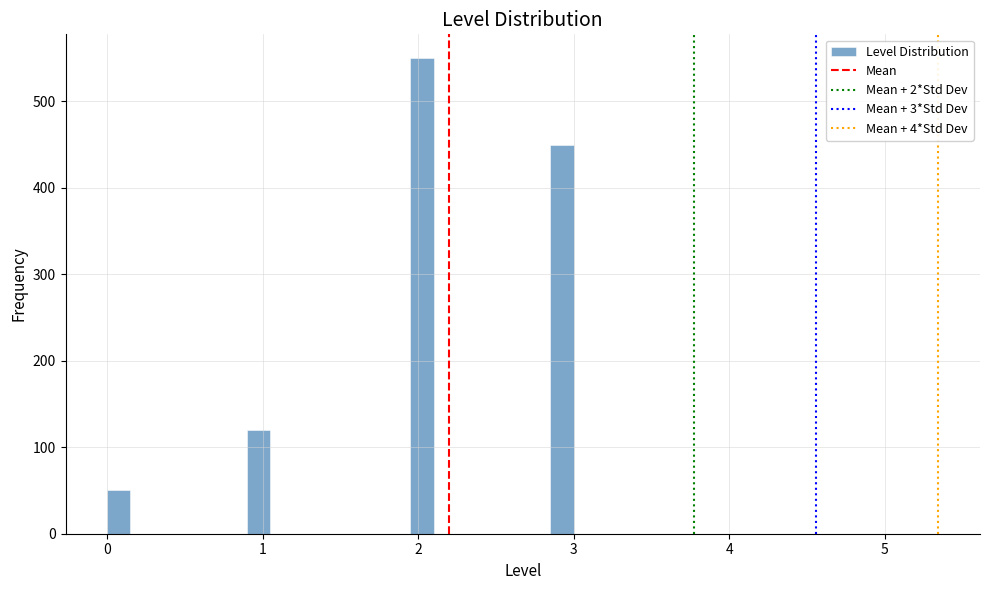

Read against the x-axis, roughly where is the centre of the tallest bar?

2.0